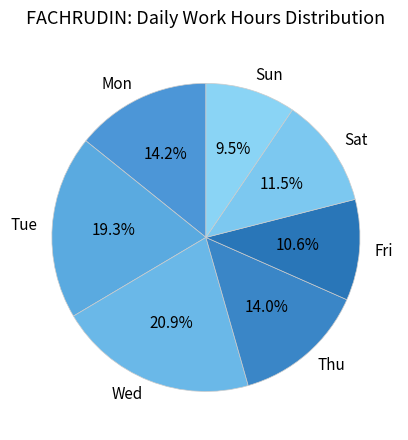

What percentage do Tue and Thu together represent?

33.3%